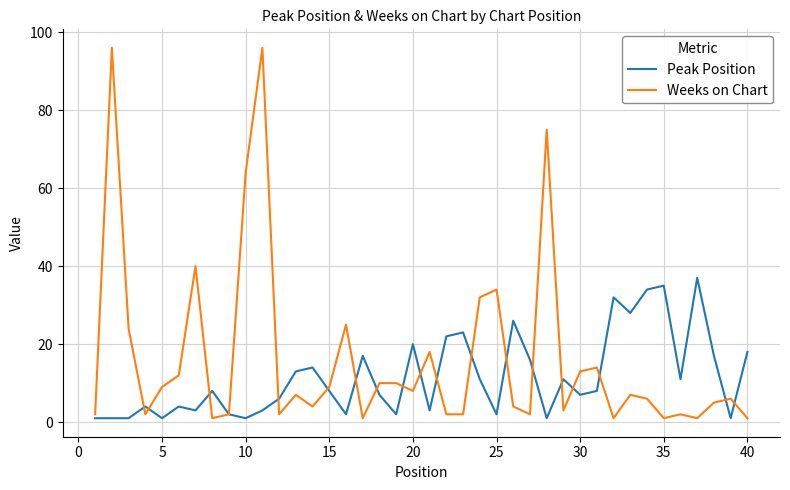

Which series ends up on top after the final intersection of Weeks on Chart and Peak Position?

Peak Position